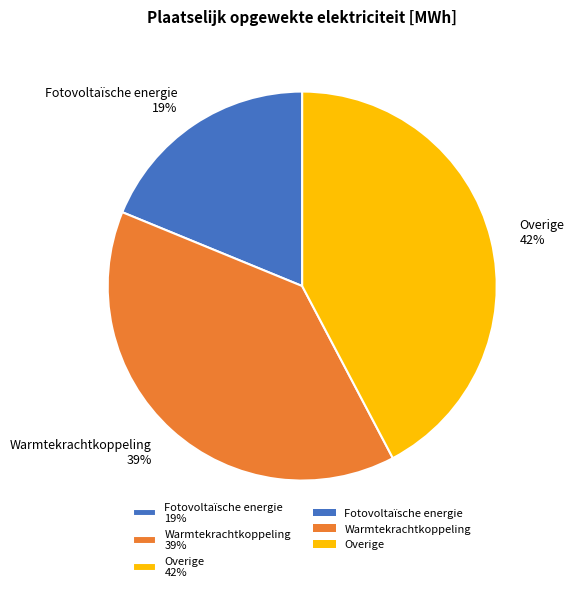

What is the smallest slice in the pie chart?

Fotovoltaïsche energie